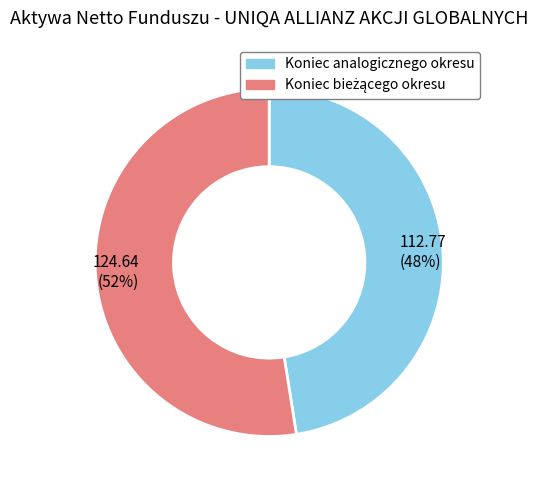

Which slice is the smallest?

112.77 (48%)